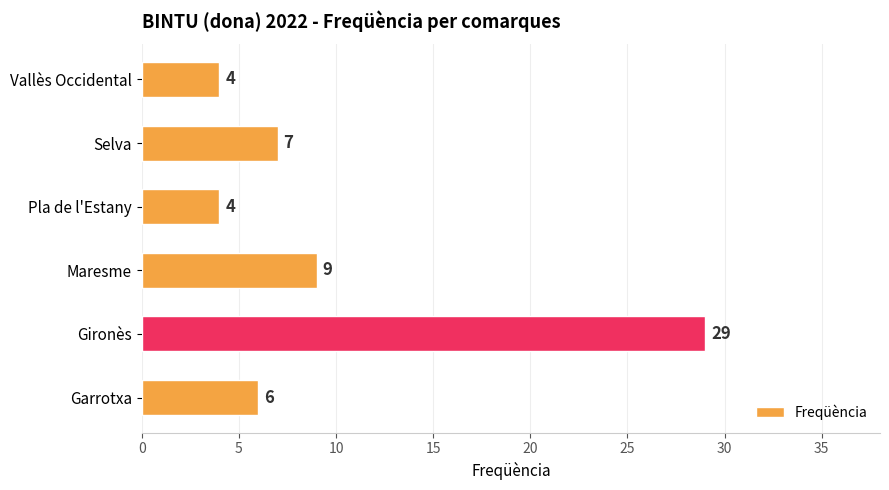

The chart shows a value of 29 at Gironès. True or false?

True